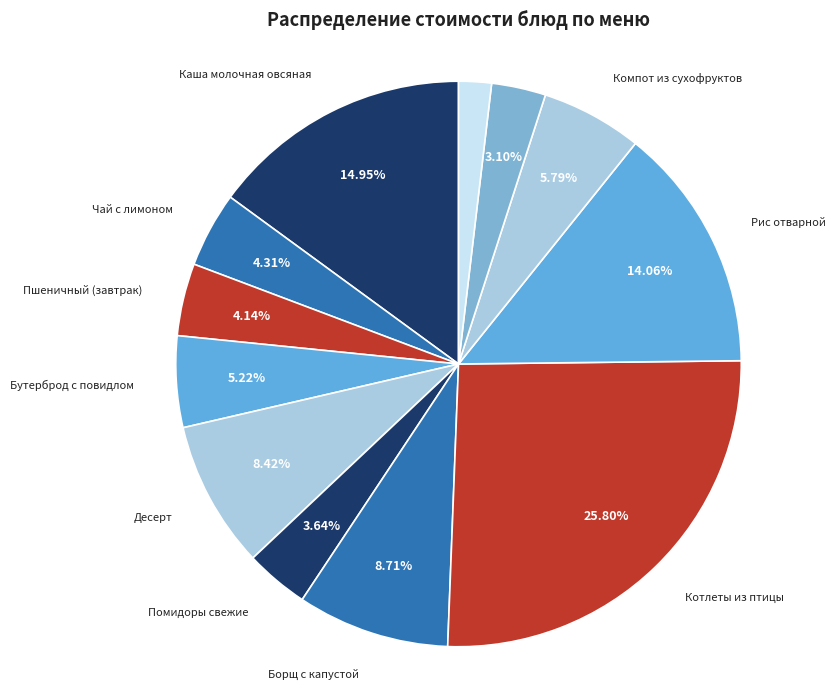

What is the smallest slice in the pie chart?

Ржаной